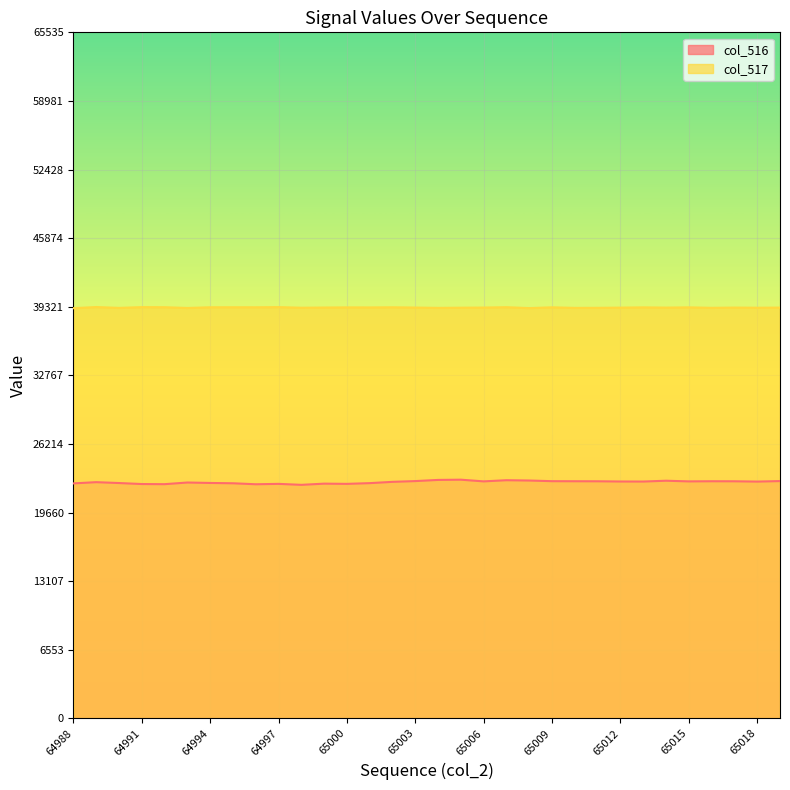

True or false: col_516 line and col_517 line intersect in this chart.

False